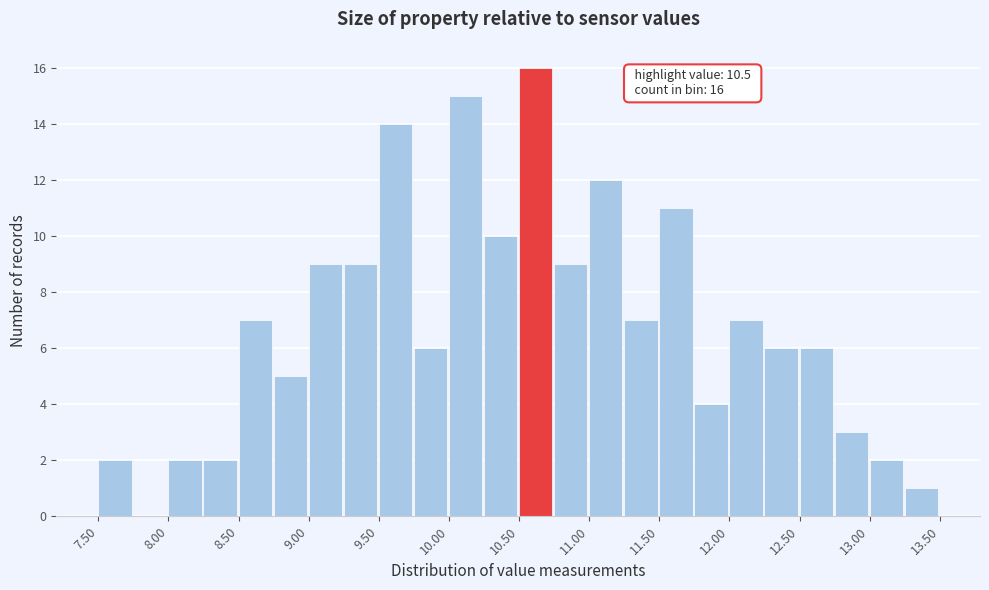

Over which range of the x-axis is the bar tallest?

10.50 to 10.75